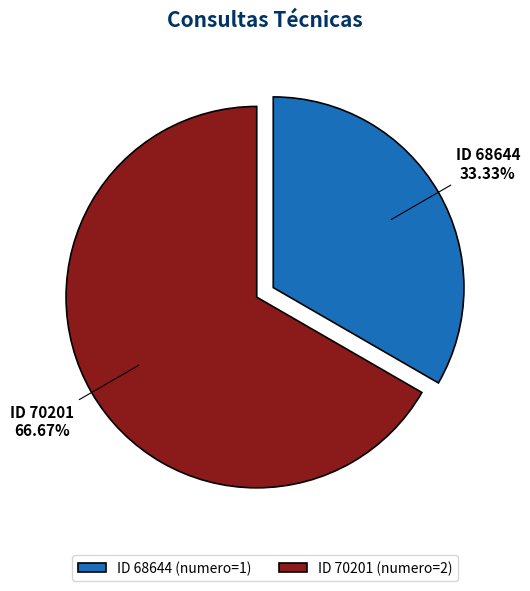

What is the ratio of the value at ID 70201 (numero=2) to the value at ID 68644 (numero=1)?

2.0